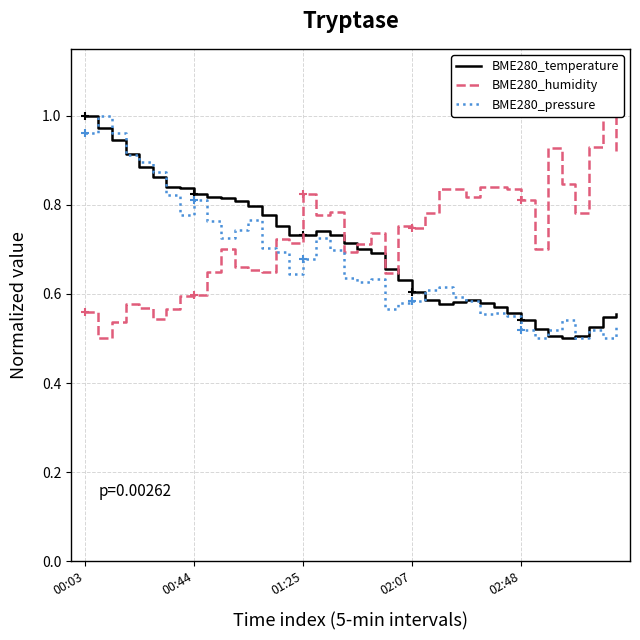

At 01:25, list the series in order from smallest to largest.

BME280_pressure, BME280_temperature, BME280_humidity